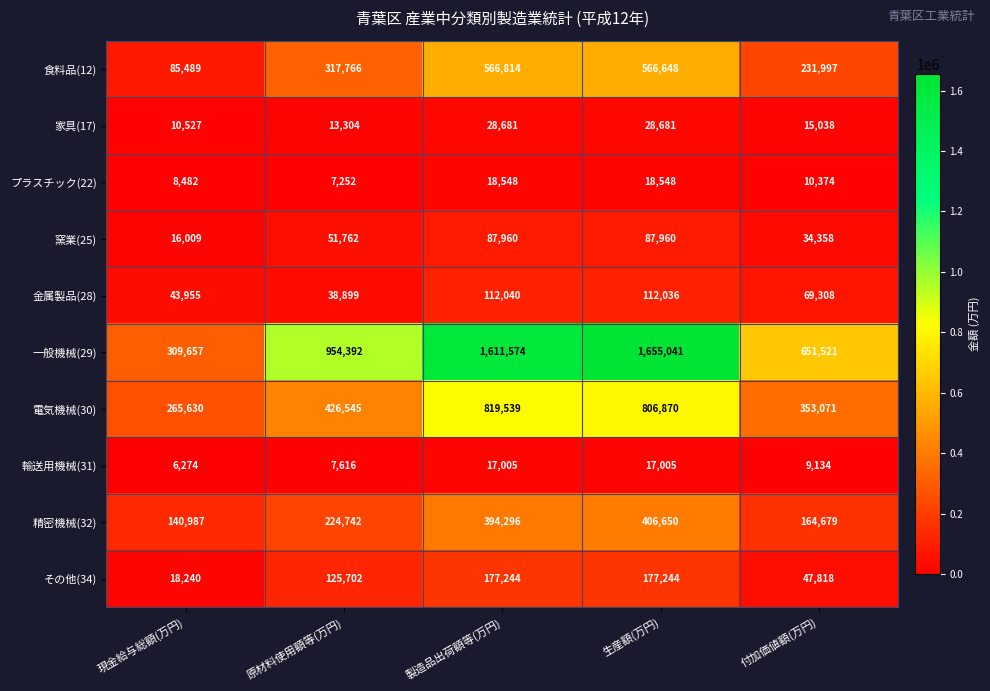

The value of 金属製品(28) at 原材料使用額等(万円) is 38899. True or false?

True